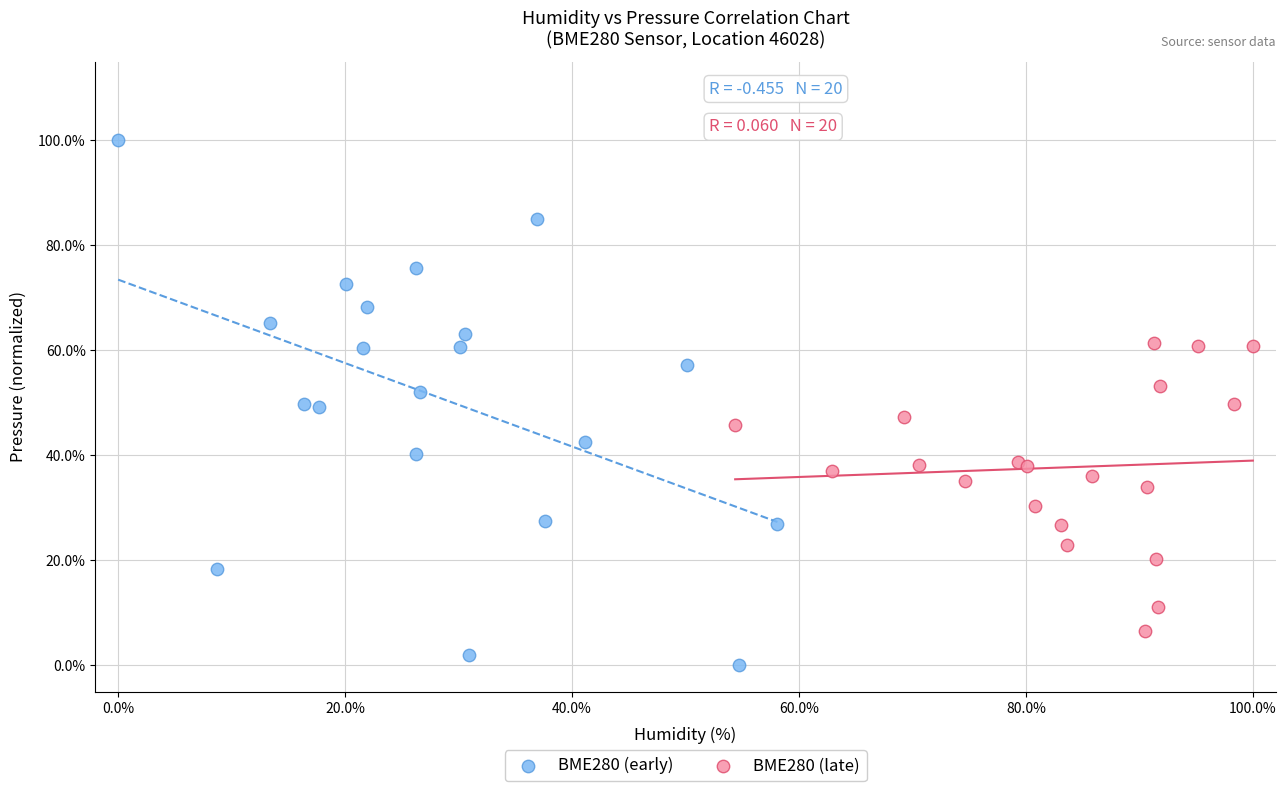

What are all the series names shown in the legend?

BME280 (early), BME280 (late)